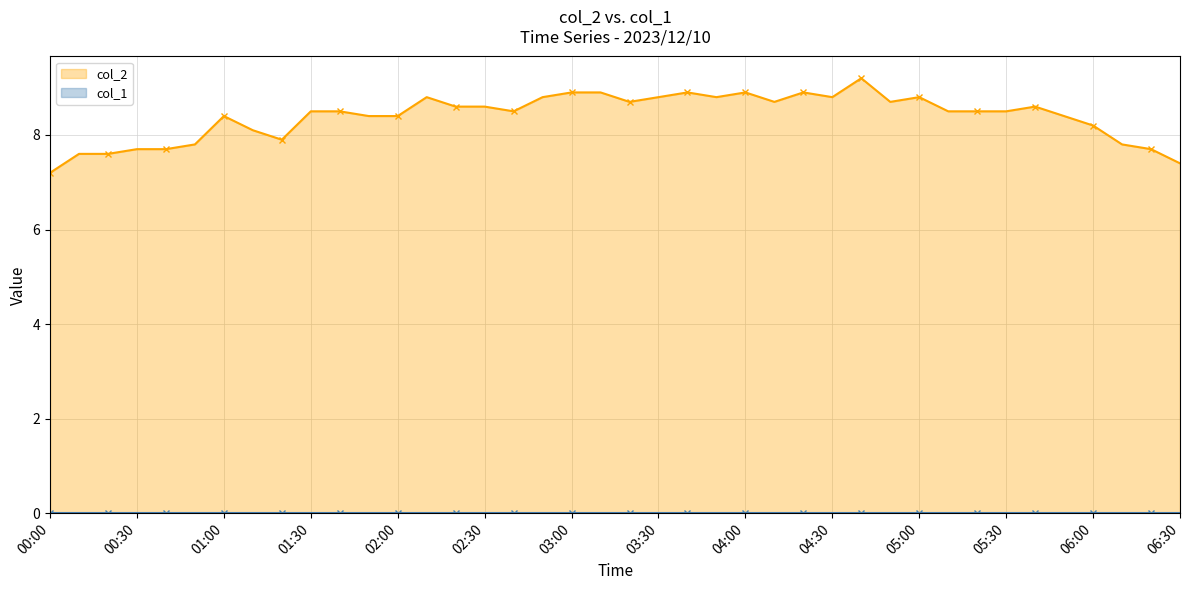

What is the lowest value of the col_2 series?

7.2